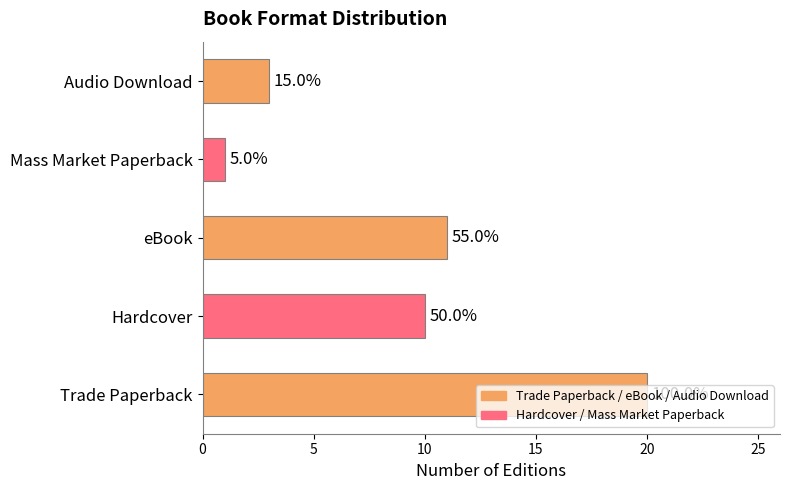

How many bars are there in total?

5